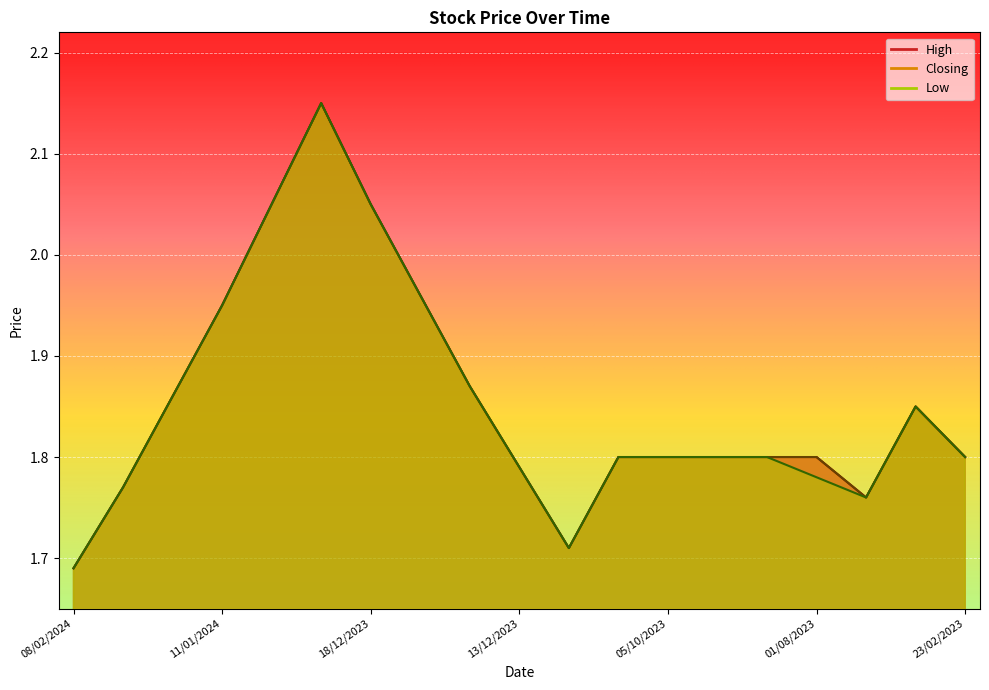

True or false: Closing and High cross at least once.

False